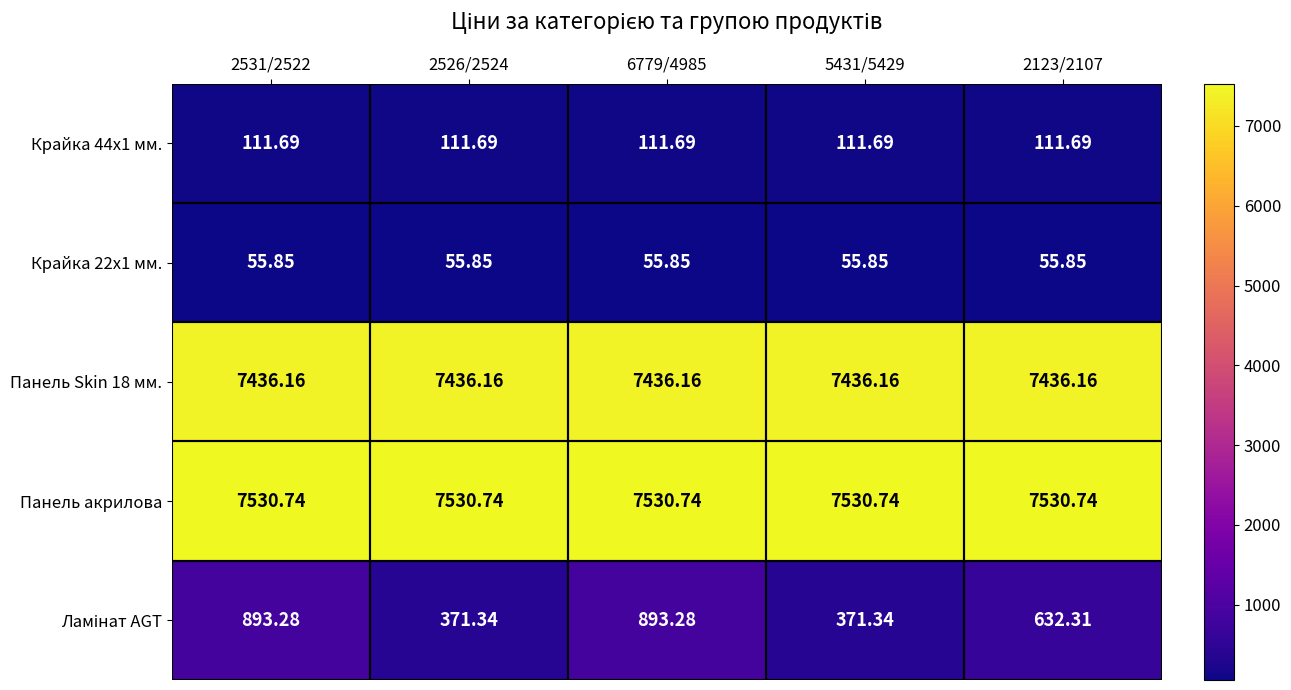

Which series has the largest total across all categories?

Панель акрилова